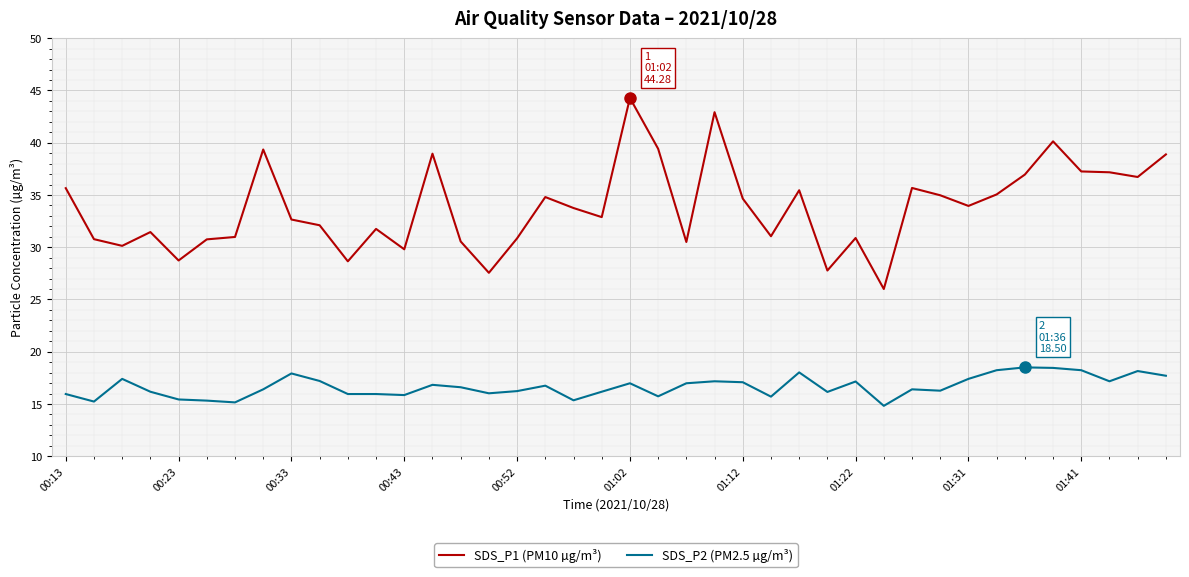

True or false: SDS_P2 (PM2.5 µg/m³) and SDS_P1 (PM10 µg/m³) intersect in this chart.

False